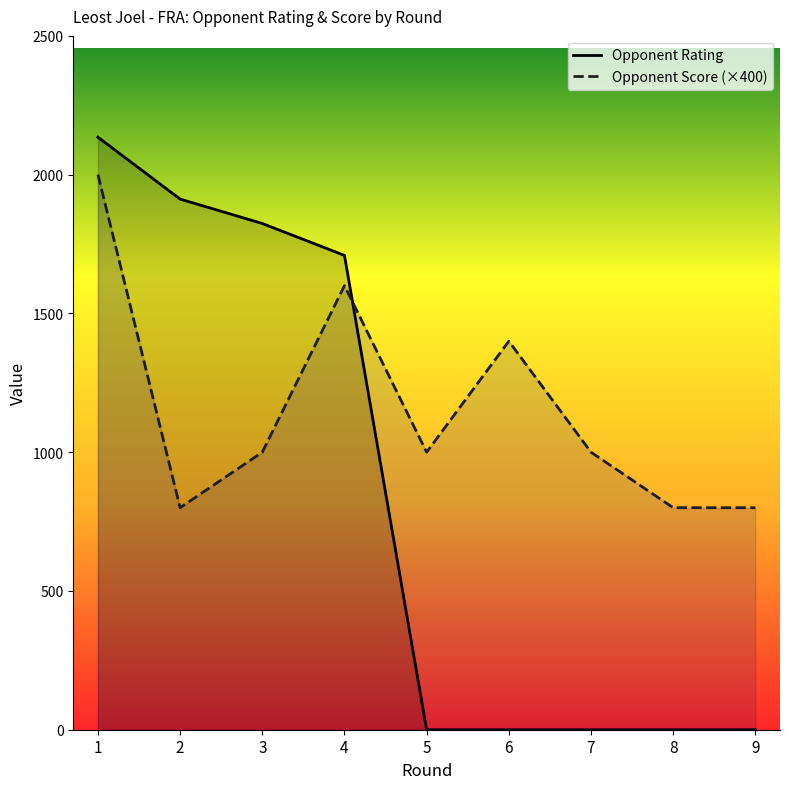

Where is Opponent Rating nearest to the value 1067?

4